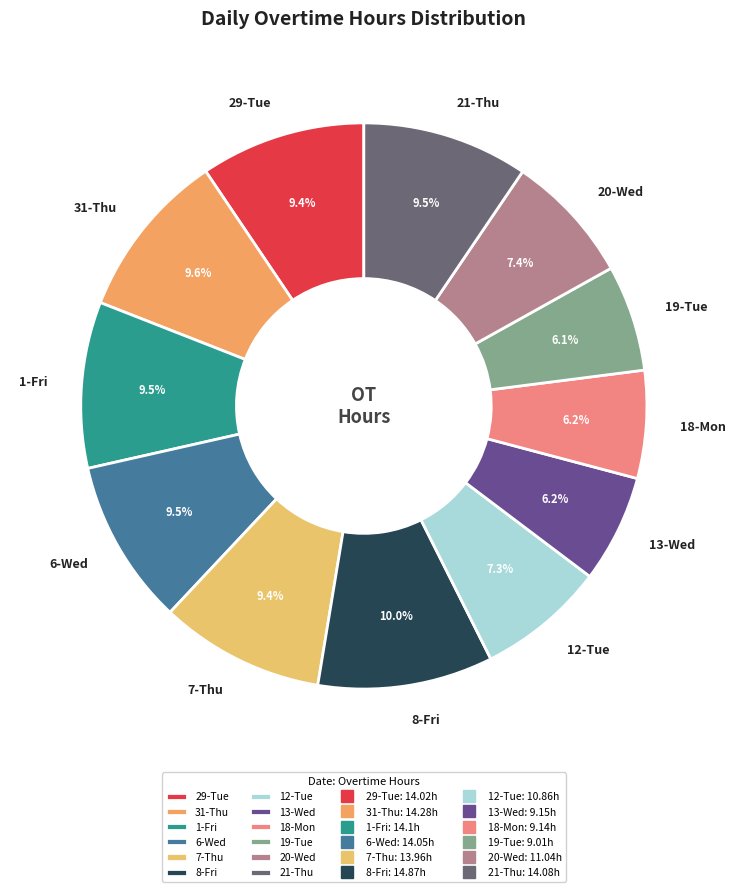

To the nearest percent, what is the difference between the largest and smallest slice percentages?

4%